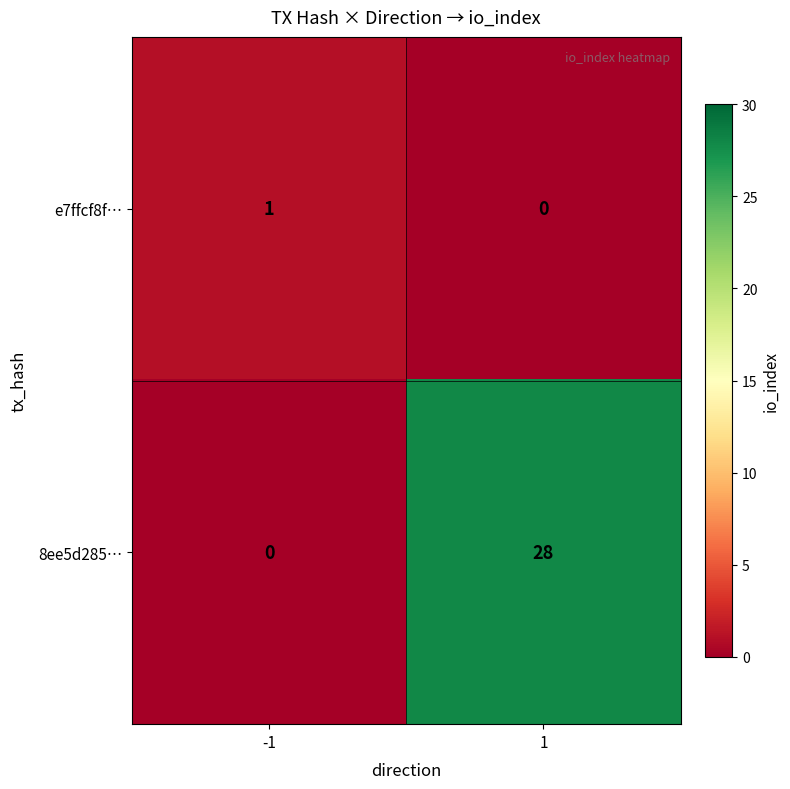

How many positive values does the 8ee5d285… series have?

1